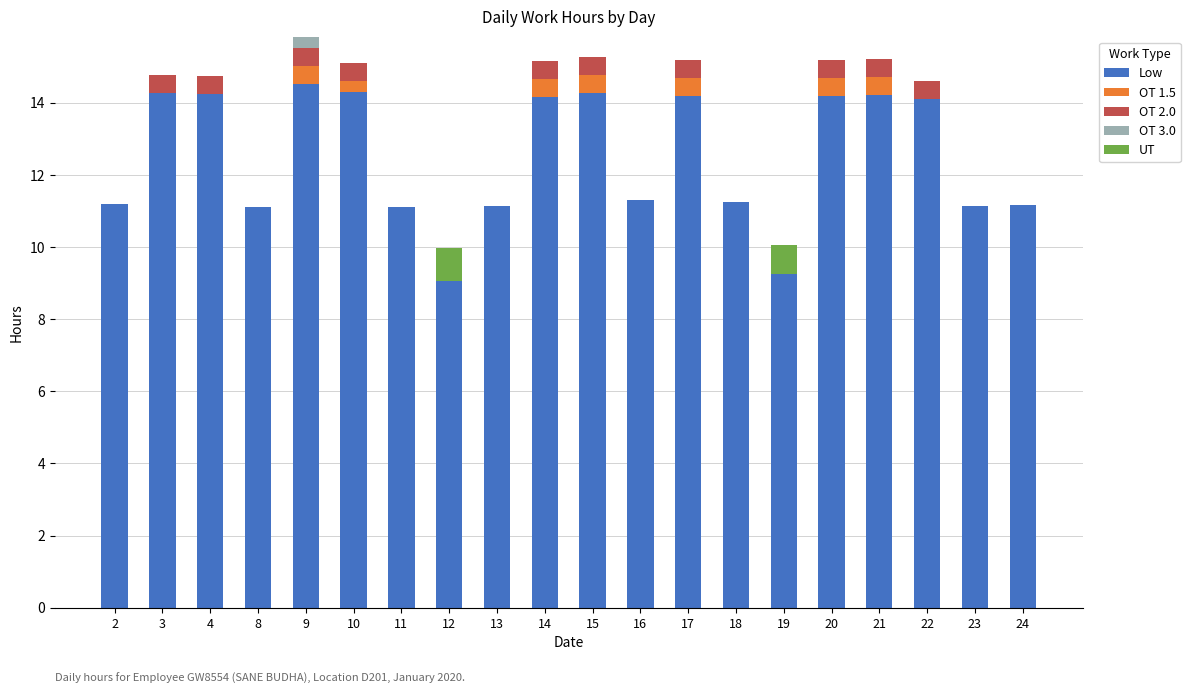

What is the highest value of the Low series?

14.5